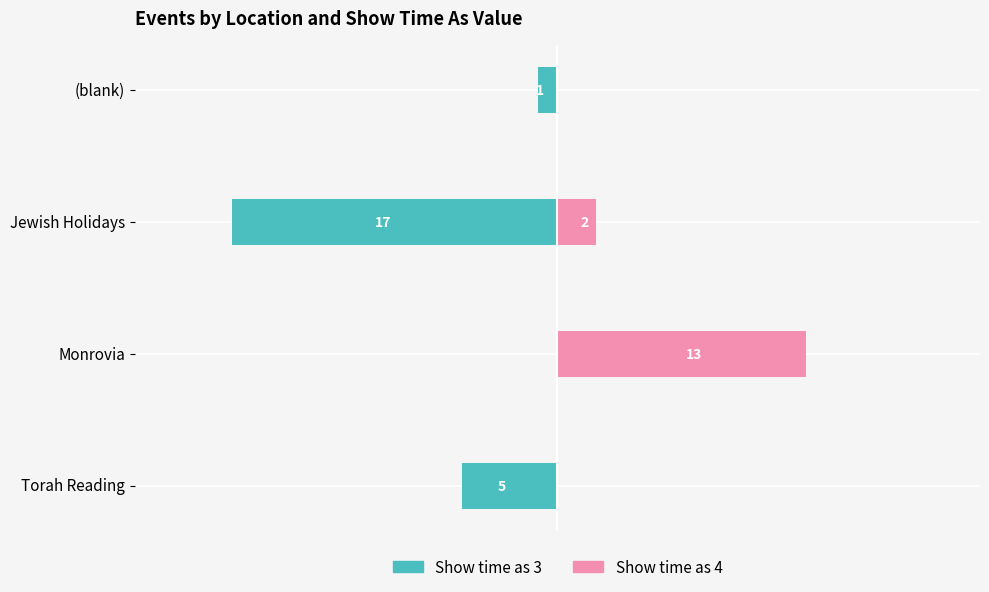

What is the difference between the second highest and second lowest values in the Show time as 4 series?

2